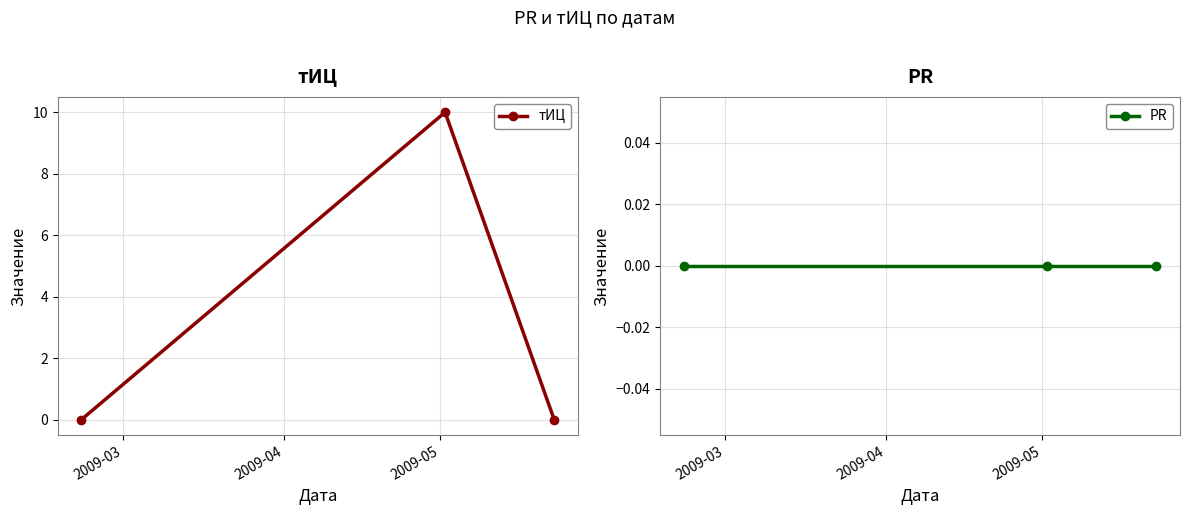

What are all the series names shown in the legend?

тИЦ, PR